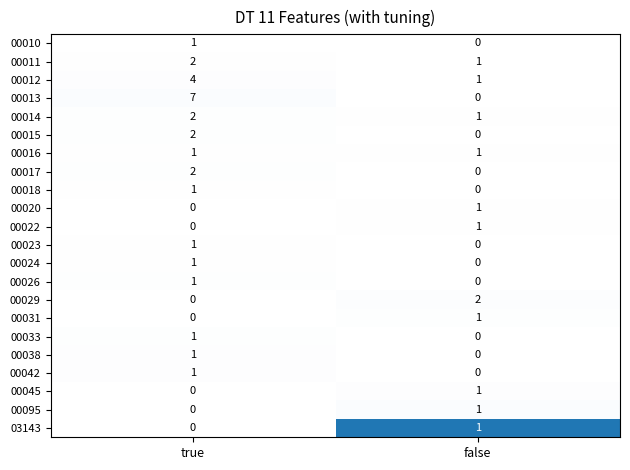

Which series has the largest range (max minus min)?

00013